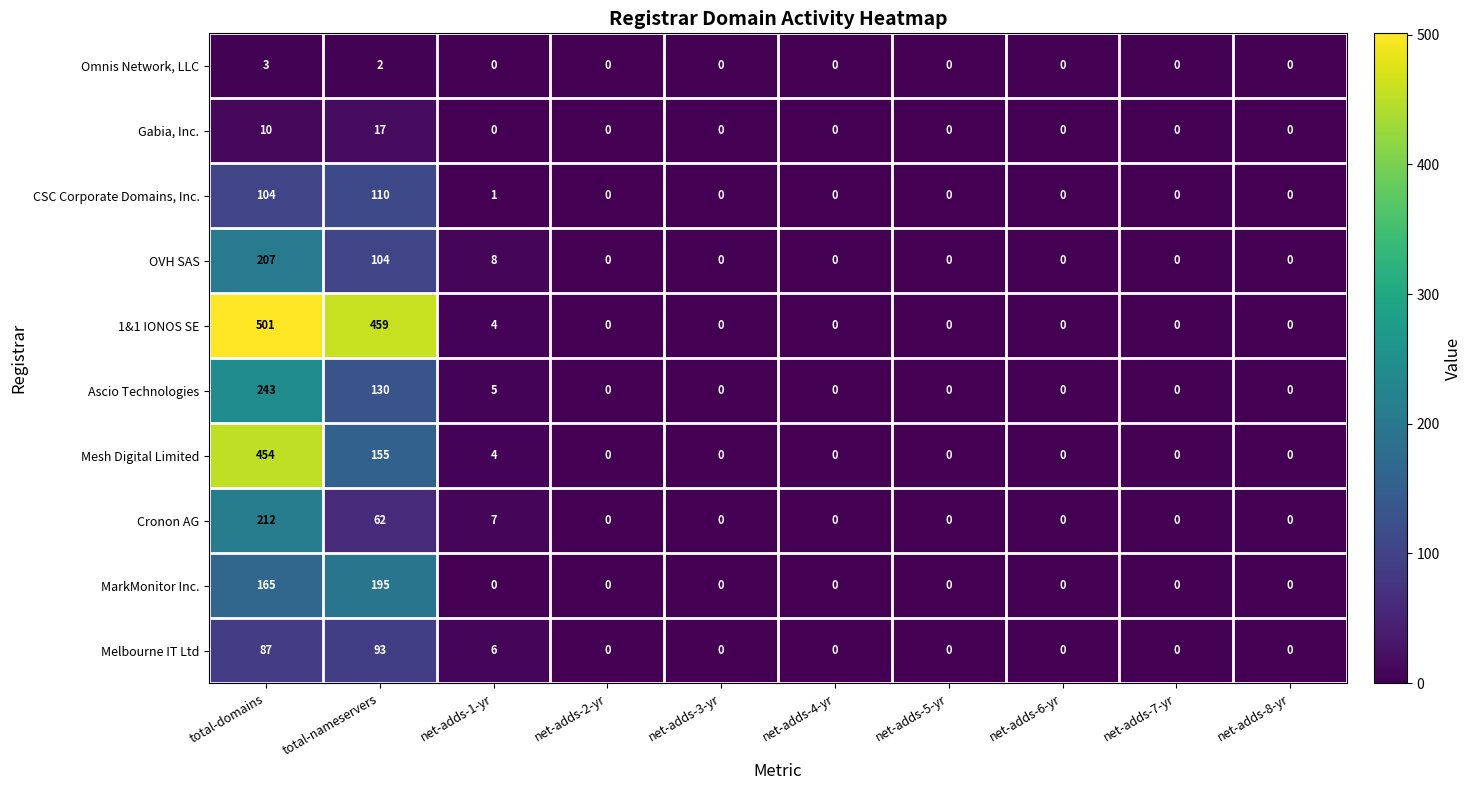

What is the difference between the maximum and minimum values in the Gabia, Inc. series?

17